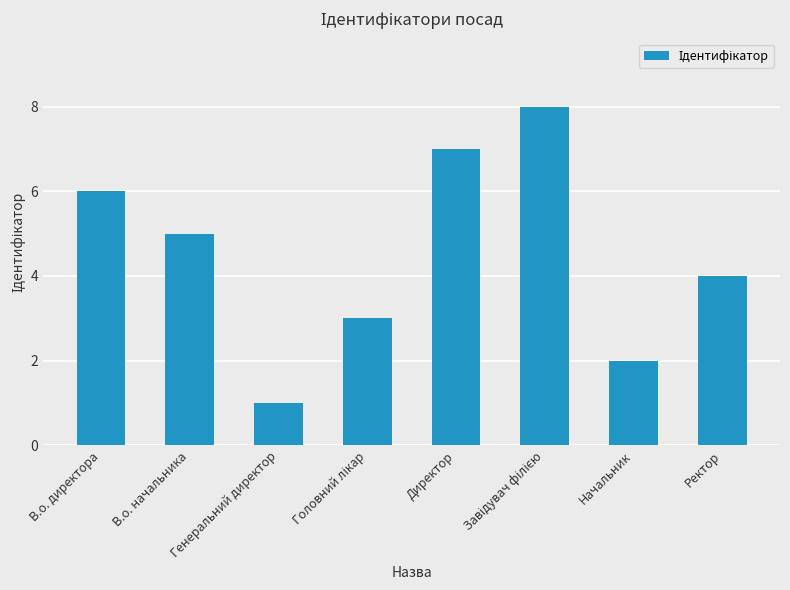

How many data points does each series have?

8